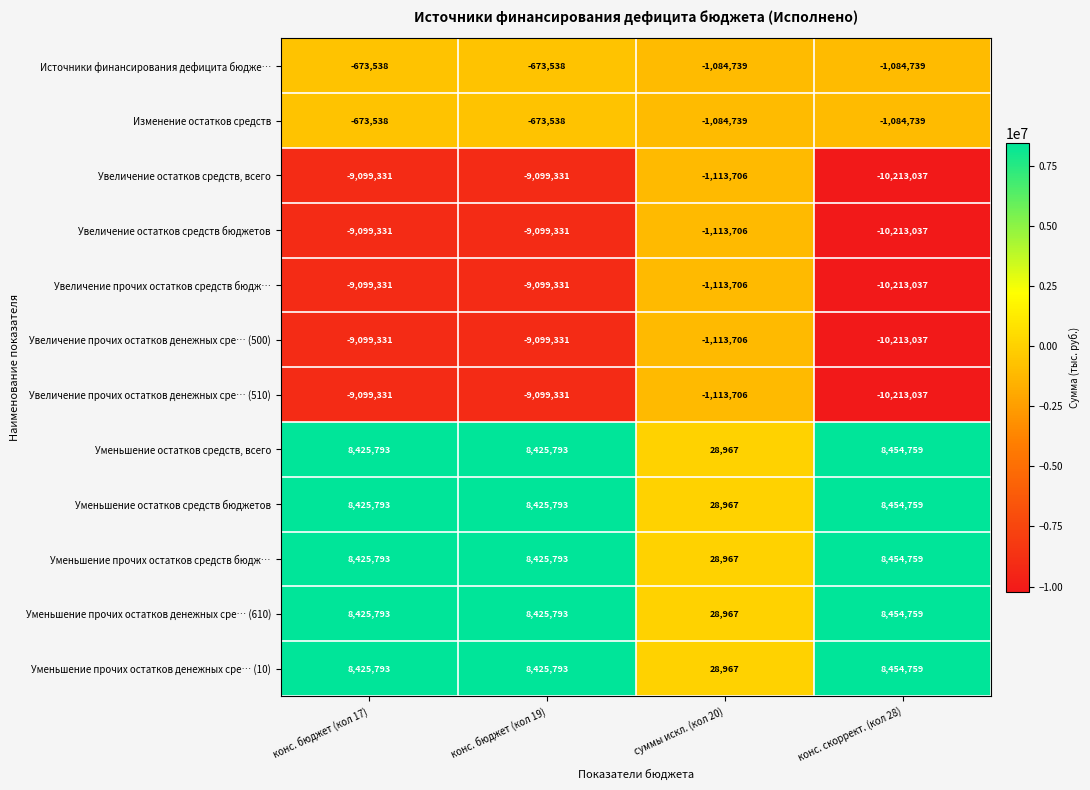

Is the value of Увеличение прочих остатков денежных сре… (510) at конс. бюджет (кол 19) greater than the value of Уменьшение остатков средств, всего at конс. скоррект. (кол 28)?

No